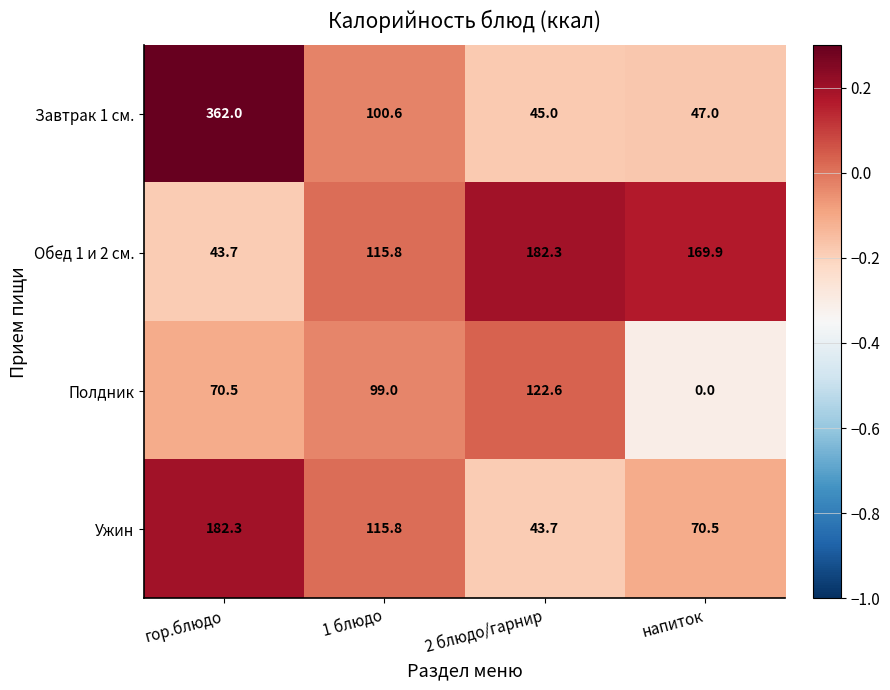

List the series in order of their overall mean, lowest first.

Полдник, Ужин, Обед 1 и 2 см., Завтрак 1 см.